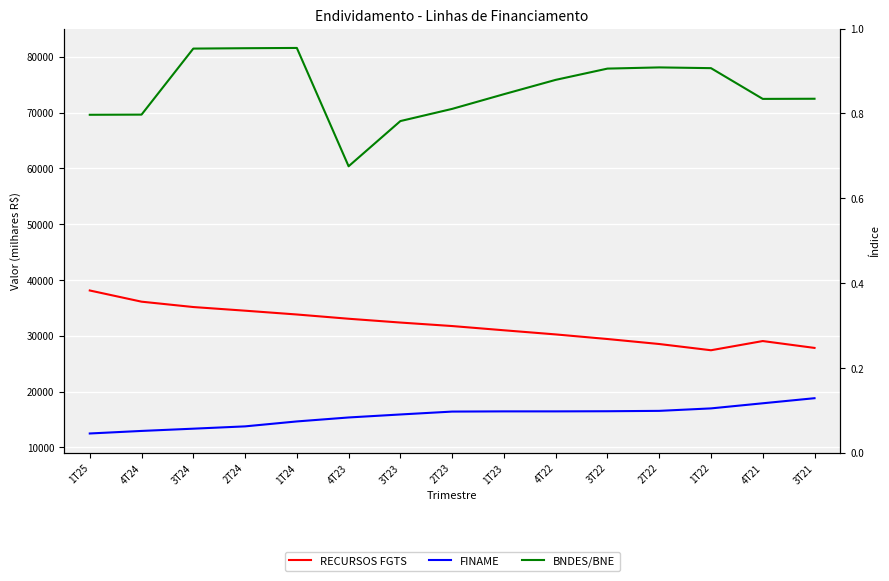

The FINAME series shows 27111.9 at 3T23. True or false?

False